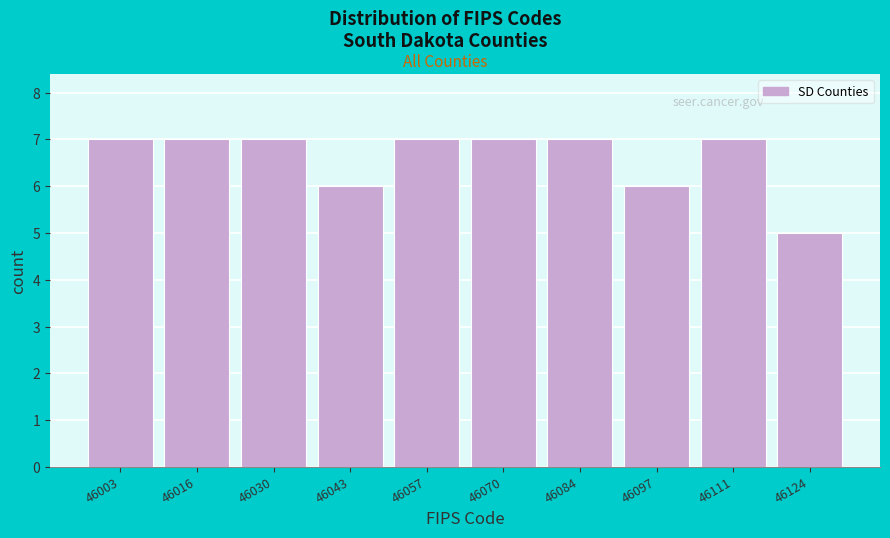

Reading right to left, extract all data points from this chart.

5	7	6	7	7	7	6	7	7	7